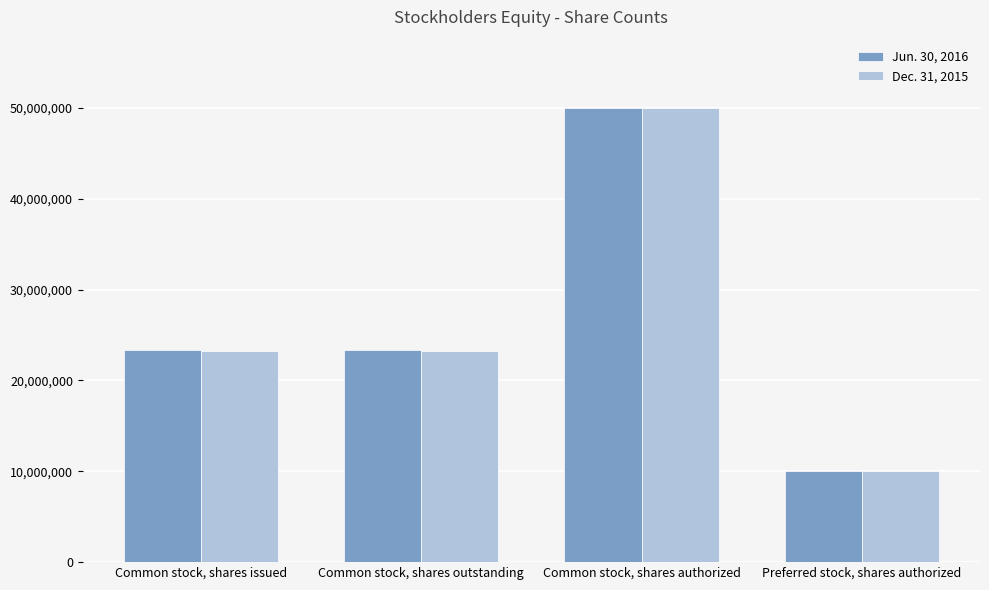

At which category is the sum across all series the highest?

Common stock, shares authorized